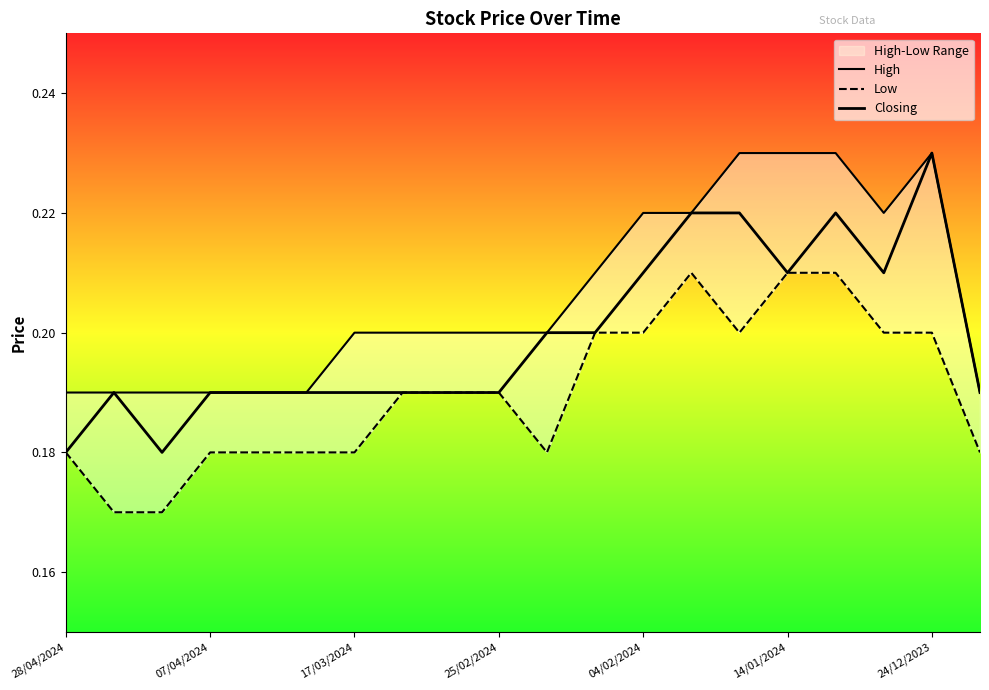

True or false: Low and High intersect in this chart.

False